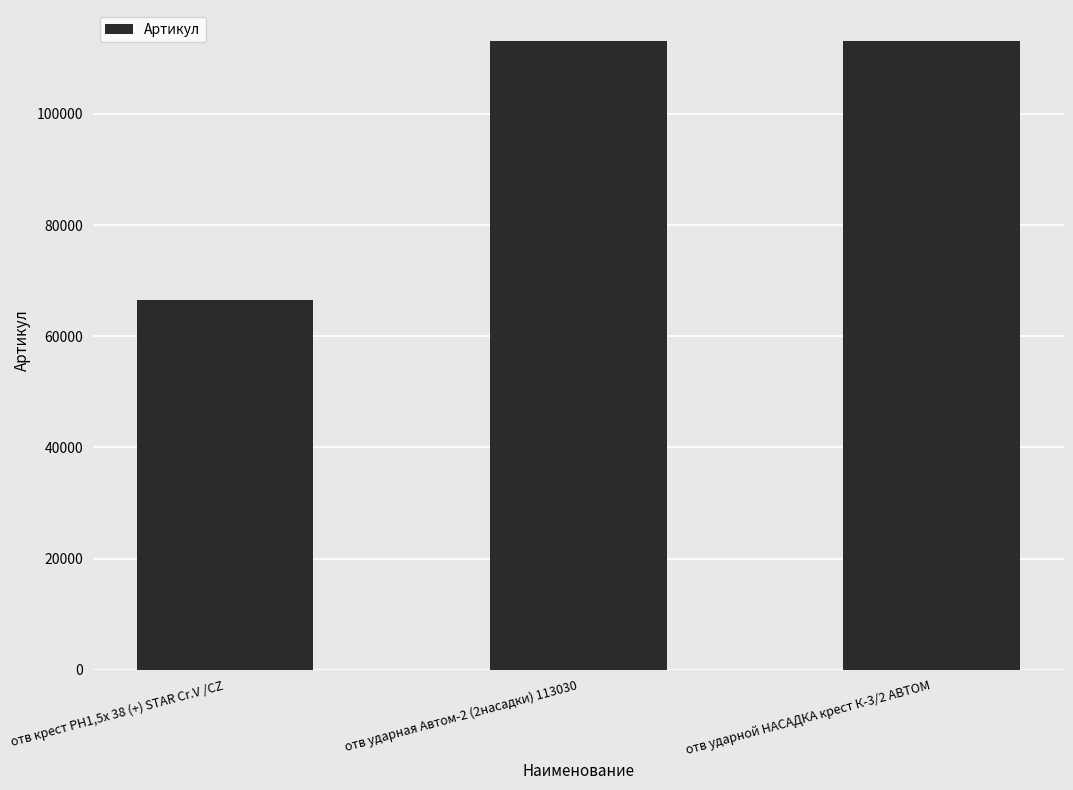

What is the ratio of the value at отв ударной НАСАДКА крест К-3/2 АВТОМ to the value at отв крест PH1,5х 38 (+) STAR Cr.V /CZ?

1.7